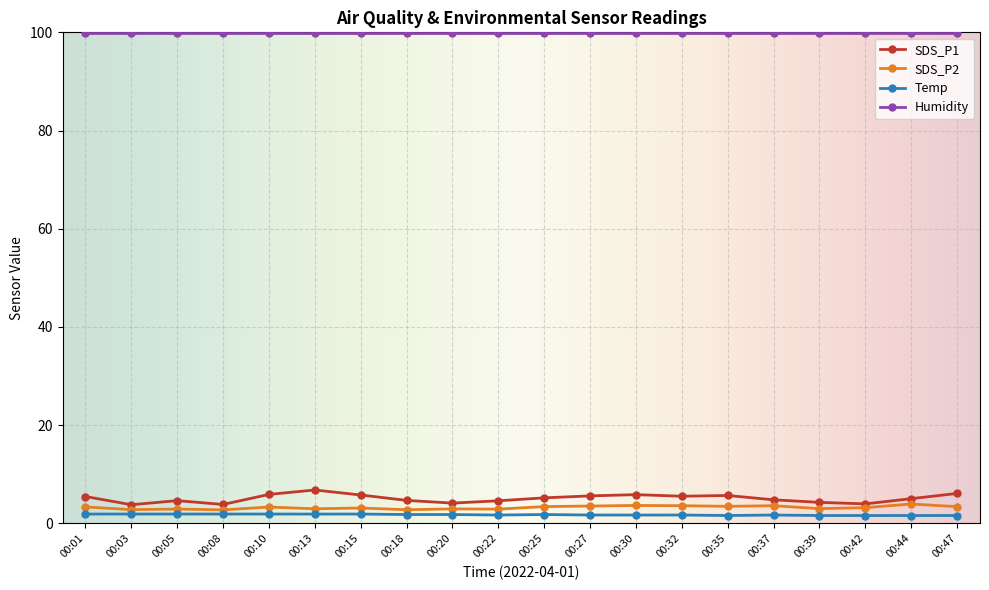

What is the maximum value shown in the chart?

99.9